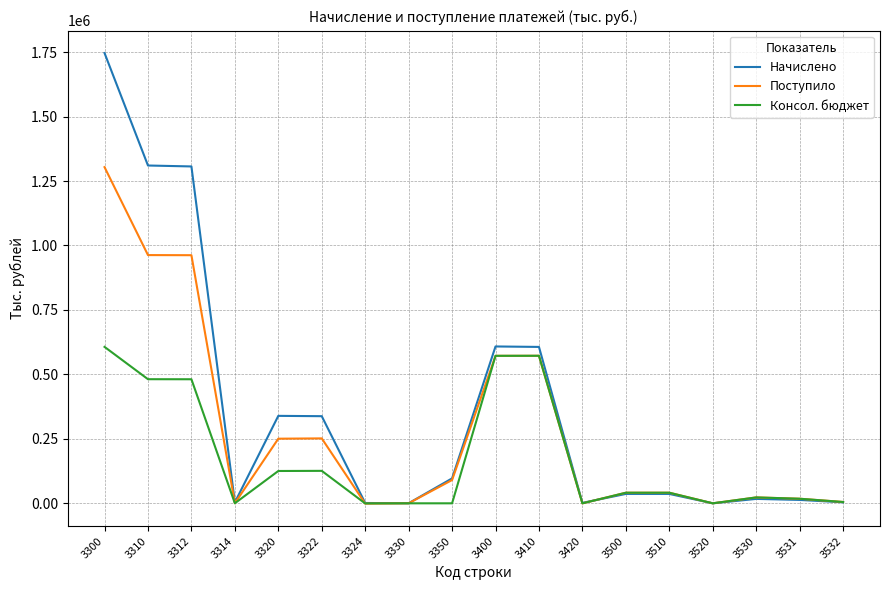

What is the maximum value shown in the chart?

1746389